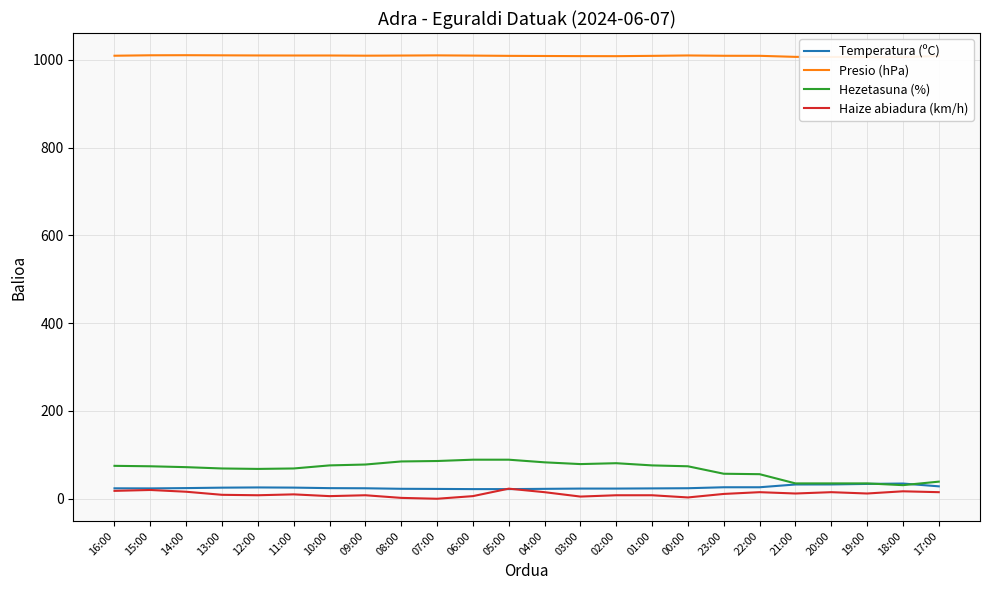

Reading left to right, what are all the values shown in this chart?

Temperatura (ºC): 23.8	23.6	24.3	25.3	25.8	25.4	24.2	23.9	22.7	22.4	22.0	22.0	22.6	23.2	23.2	23.6	24.0	26.2	26.2	32.5	32.6	33.8	34.7	28.3
Presio (hPa): 1009.3	1010.3	1010.5	1010.2	1009.9	1009.8	1009.8	1009.4	1009.7	1010.1	1009.6	1009.0	1008.7	1008.4	1008.3	1009.0	1009.9	1009.2	1009.1	1006.7	1006.5	1006.2	1006.3	1008.5
Hezetasuna (%): 75.0	74.0	72.0	69.0	68.0	69.0	76.0	78.0	85.0	86.0	89.0	89.0	83.0	79.0	81.0	76.0	74.0	57.0	56.0	35.0	35.0	35.0	31.0	39.0
Haize abiadura (km/h): 18.0	20.0	16.0	9.0	8.0	10.0	6.0	8.0	2.0	0.0	6.0	23.0	15.0	5.0	8.0	8.0	3.0	11.0	15.0	12.0	15.0	12.0	17.0	15.0